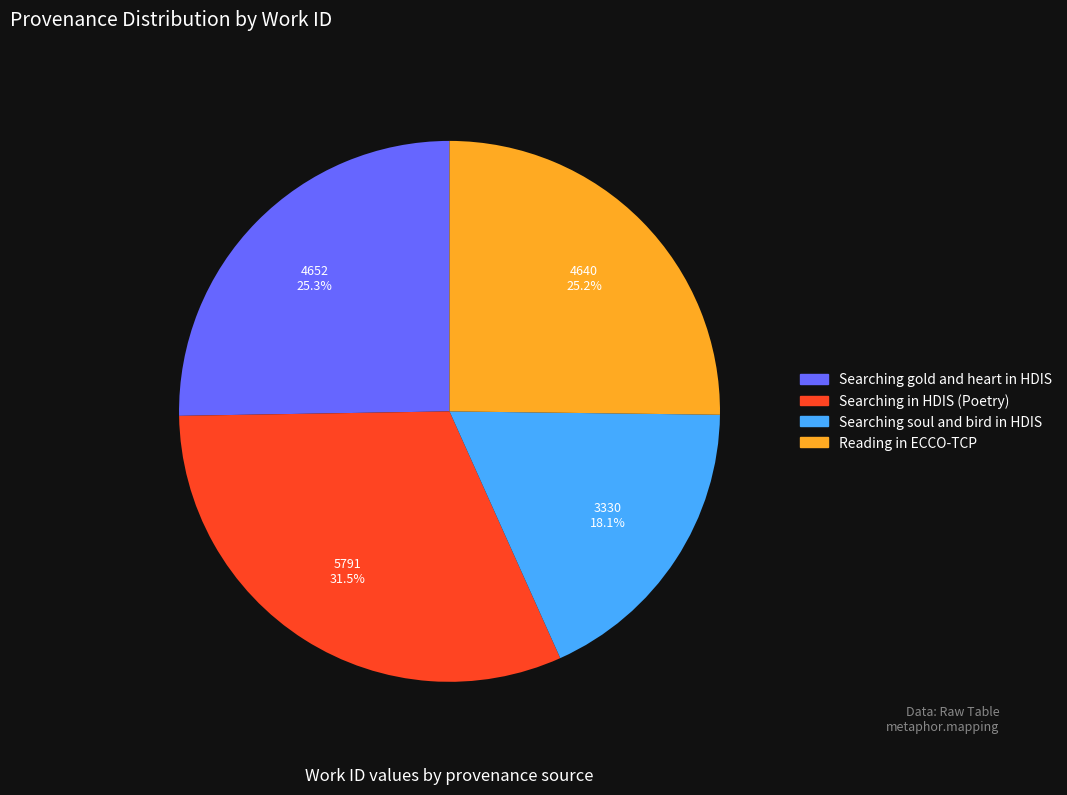

What percentage is the Searching gold and heart in HDIS slice, to the nearest percent?

25%